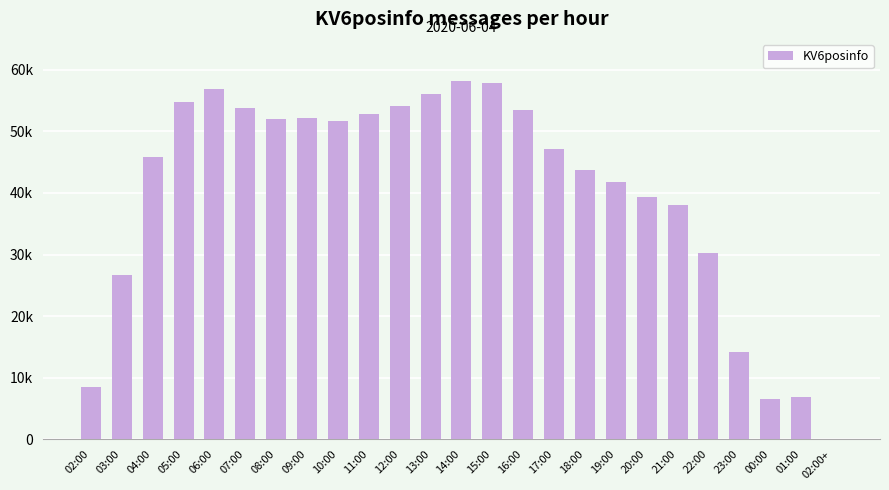

Reading left to right, extract all data points from this chart.

8544	26693	45907	54837	56805	53771	51957	52094	51736	52729	54089	55986	58196	57892	53431	47148	43797	41759	39298	38074	30237	14250	6581	6879	3